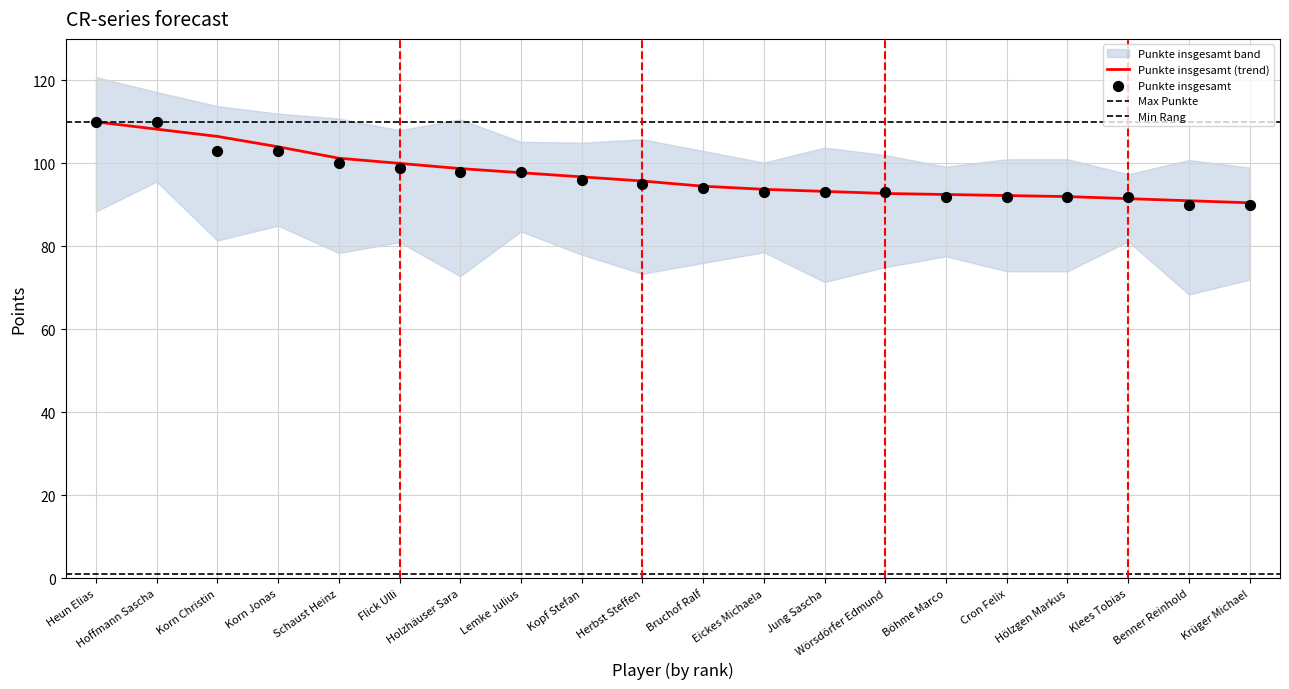

At which category is the sum across all series the highest?

Heun Elias